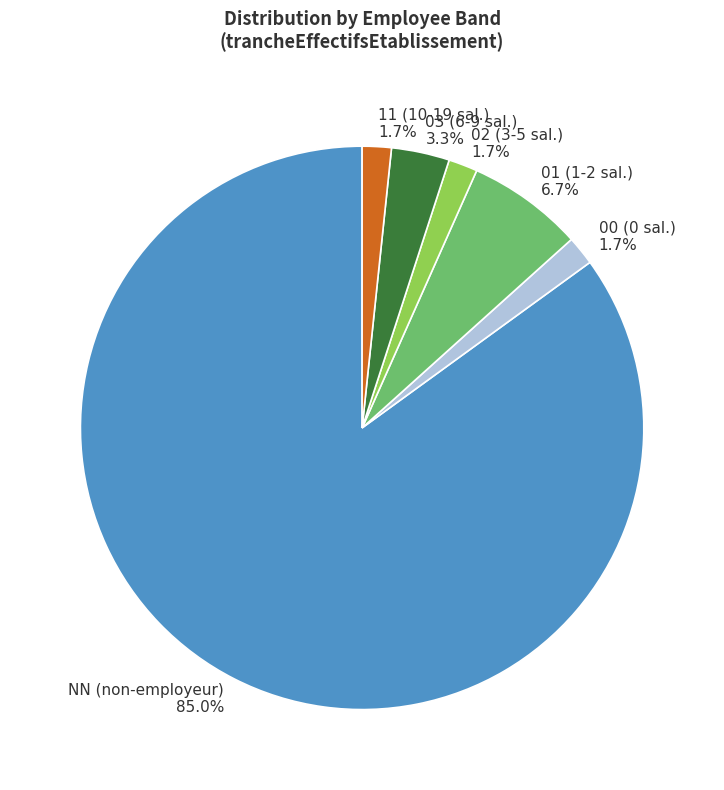

Between 01 (1-2 sal.) 6.7% and 02 (3-5 sal.) 1.7%, which is larger?

01 (1-2 sal.) 6.7%